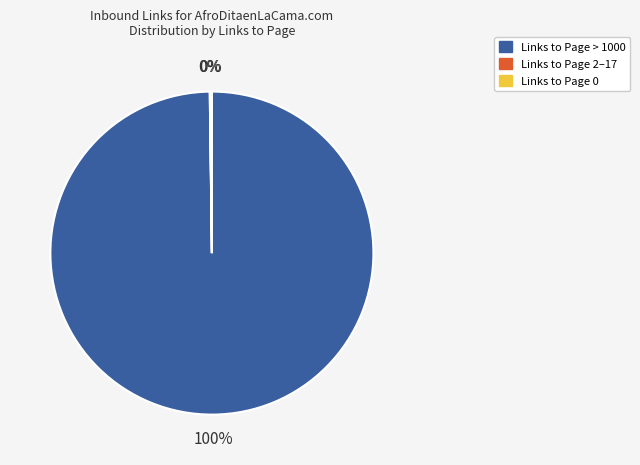

Which category accounts for the majority?

Links to Page > 1000